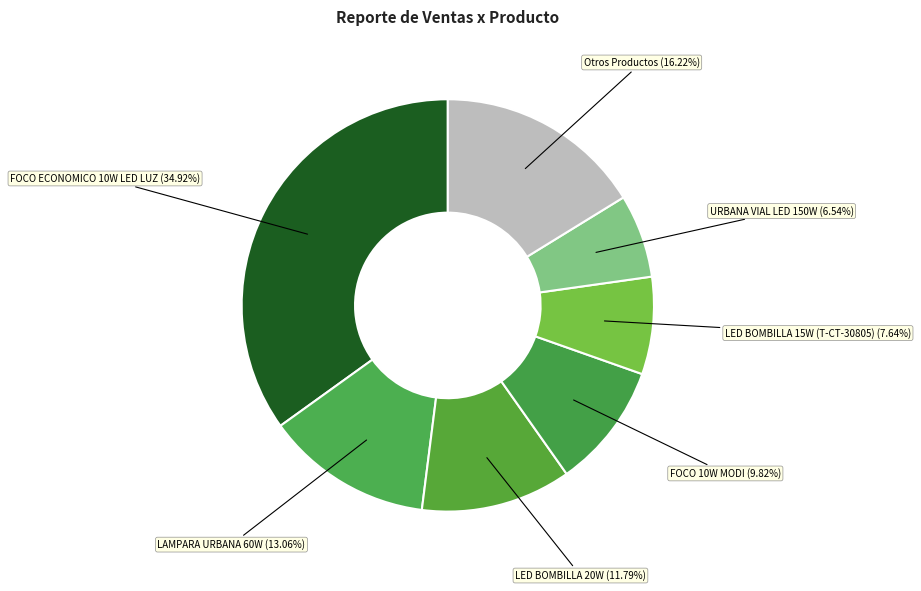

Rank the categories by value from lowest to highest.

URBANA VIAL LED 150W, LED BOMBILLA 15W (T-CT-30805), FOCO 10W MODI, LED BOMBILLA 20W, LAMPARA URBANA 60W, Otros Productos, FOCO ECONOMICO 10W LED LUZ